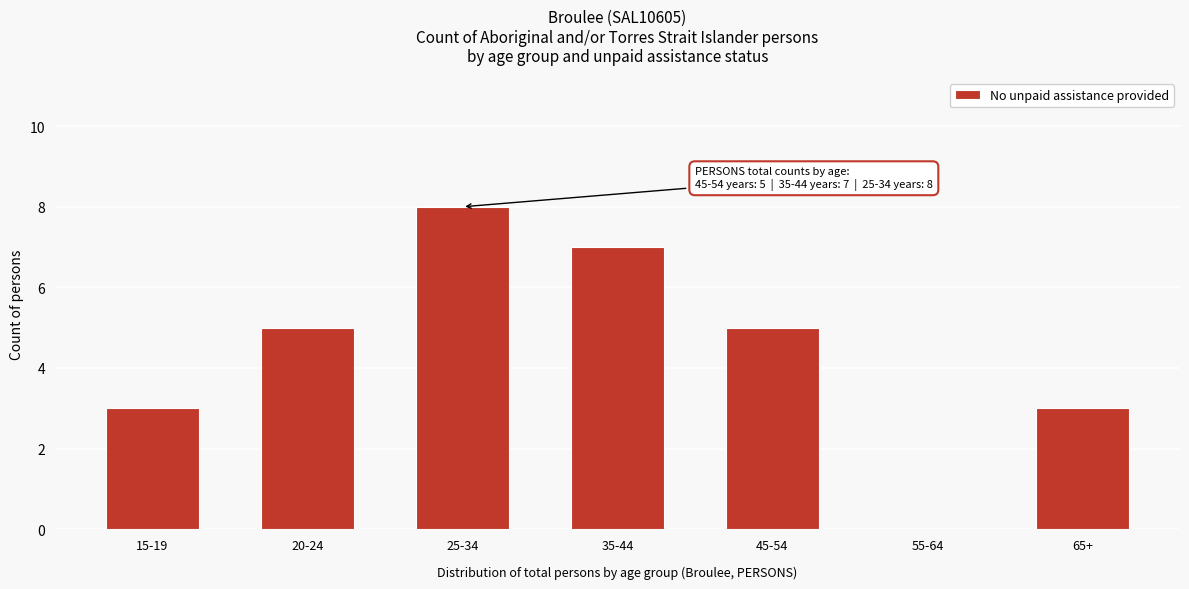

Reading left to right, extract all data points from this chart.

15-19=3	20-24=5	25-34=8	35-44=7	45-54=5	55-64=0	65+=3